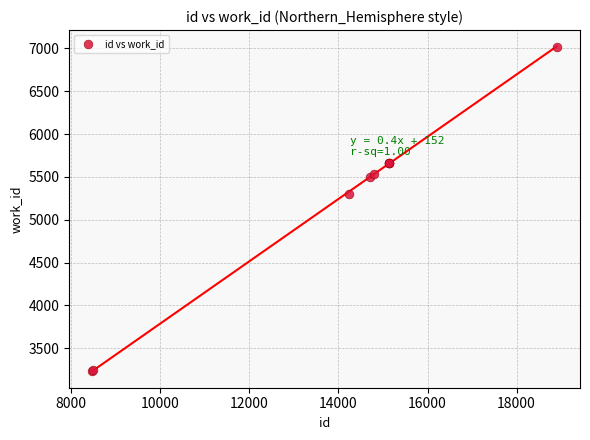

What Y value in the scatter plot is closest to 5120?

5305